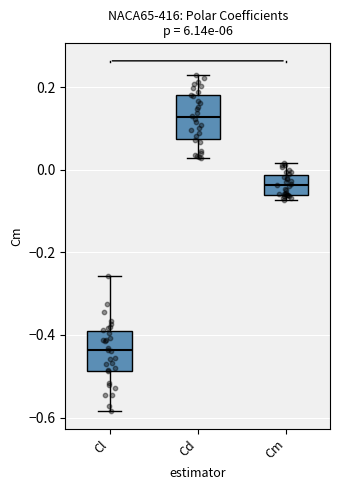

Reading left to right, transcribe this box plot: for each box, give where its median line is, the range the box spans, and where its two whiskers end, as read against the y-axis. The values are not printed on the chart, so give them approximately, as read against the axis.

Cl: median -0.44, box -0.48 to -0.40, whiskers -0.58 to -0.26
Cd: median 0.12, box 0.08 to 0.18, whiskers 0.02 to 0.22
Cm: median -0.04, box -0.06 to -0.02, whiskers -0.08 to 0.02